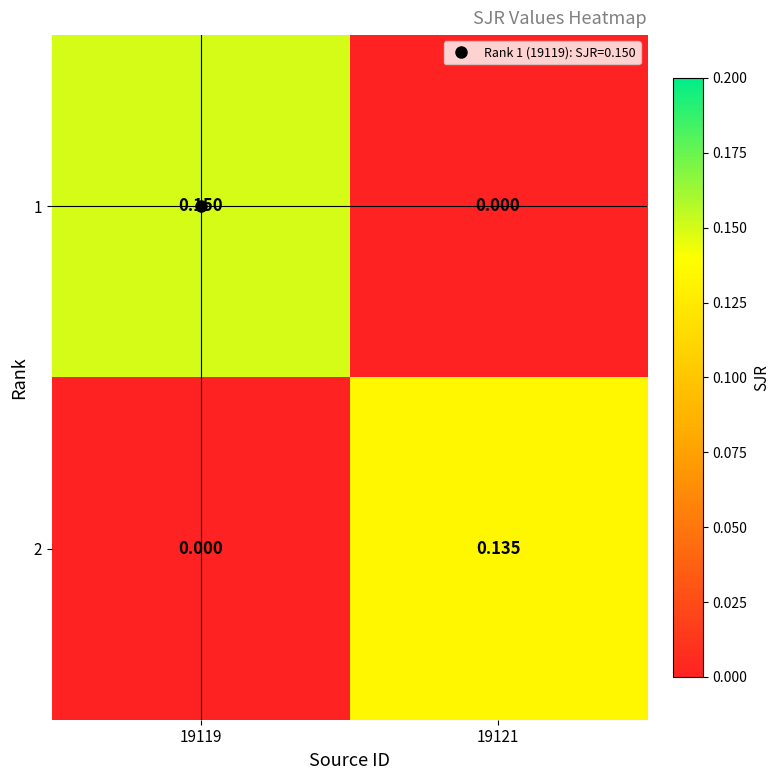

At how many categories does at least one series exceed 0?

2